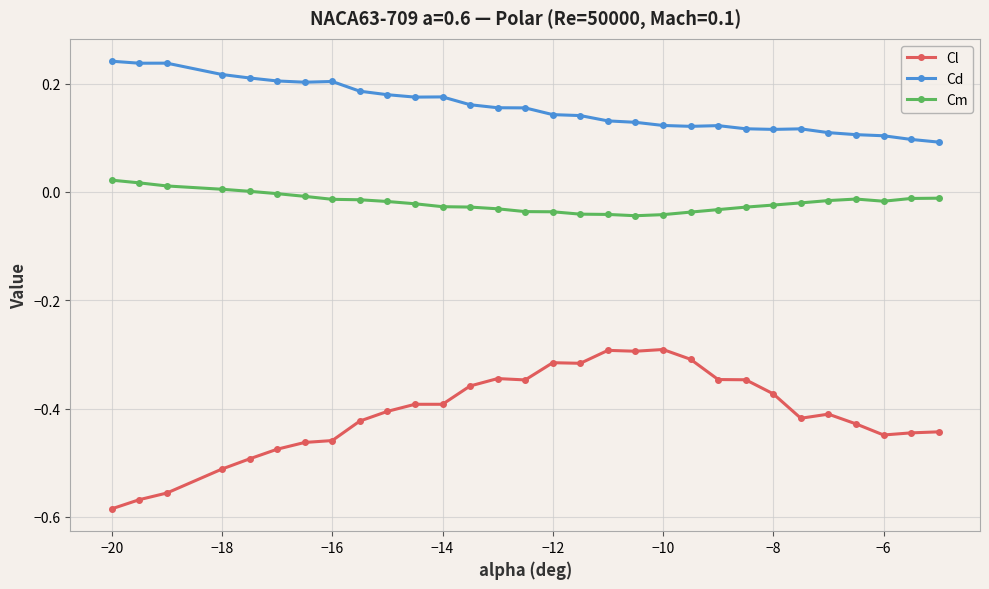

What is the sum of all Cl values?

-12.3